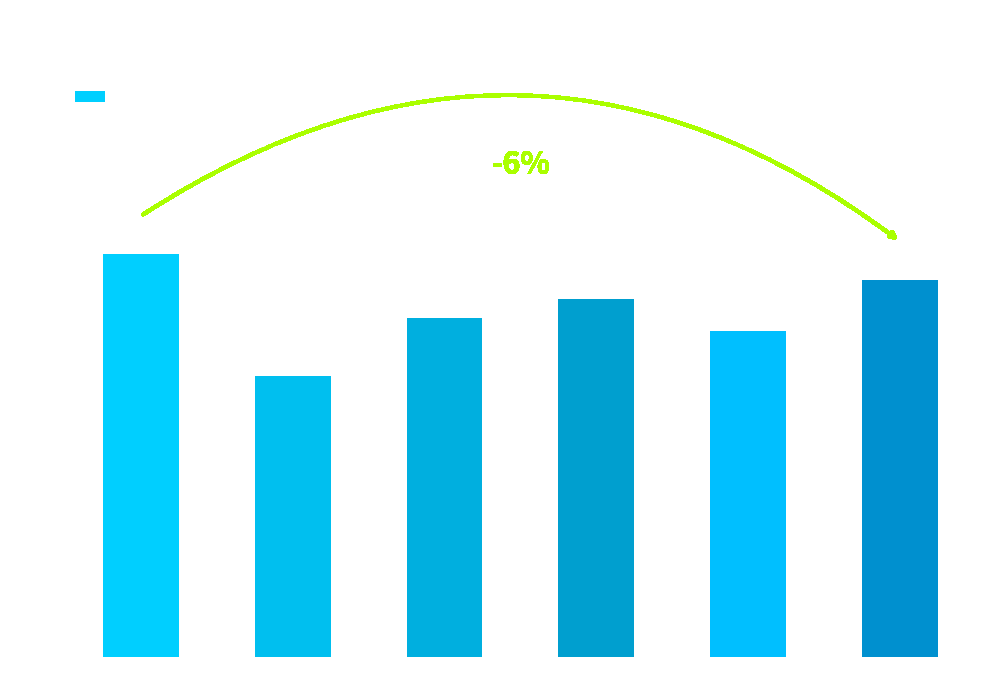

True or false: the data shows 2.2 at R810.

False